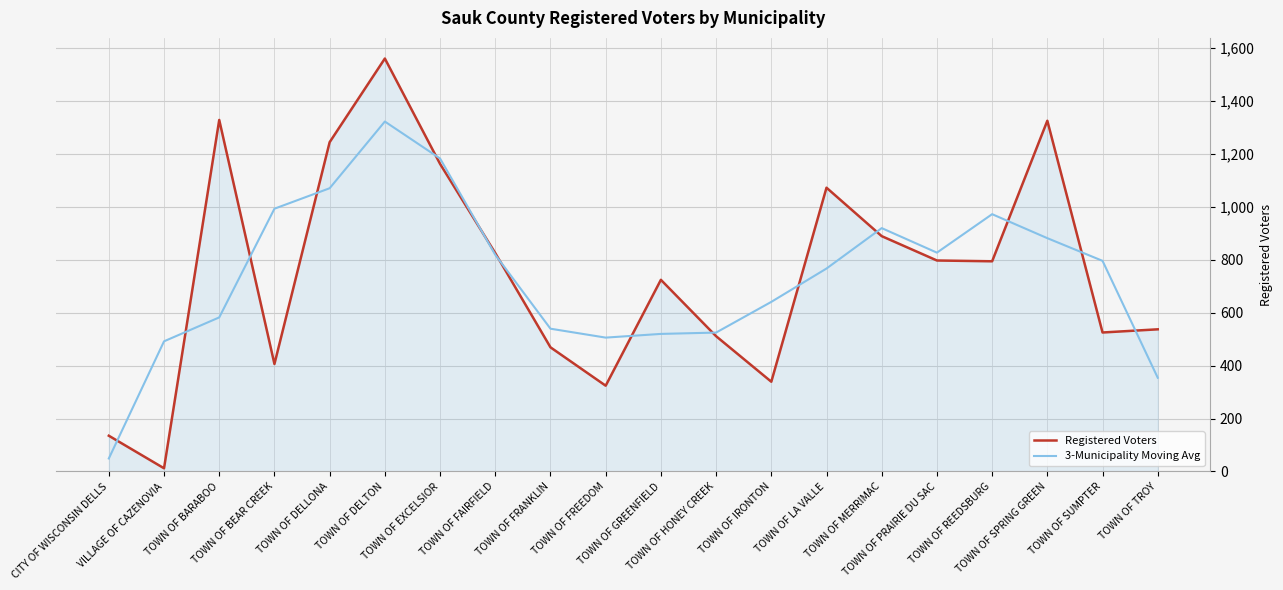

How many values in the Registered Voters series are below 794?

10